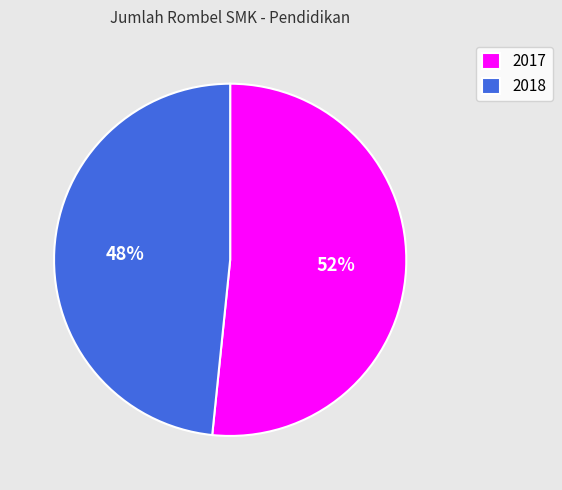

Which category has the biggest portion of the pie?

2017